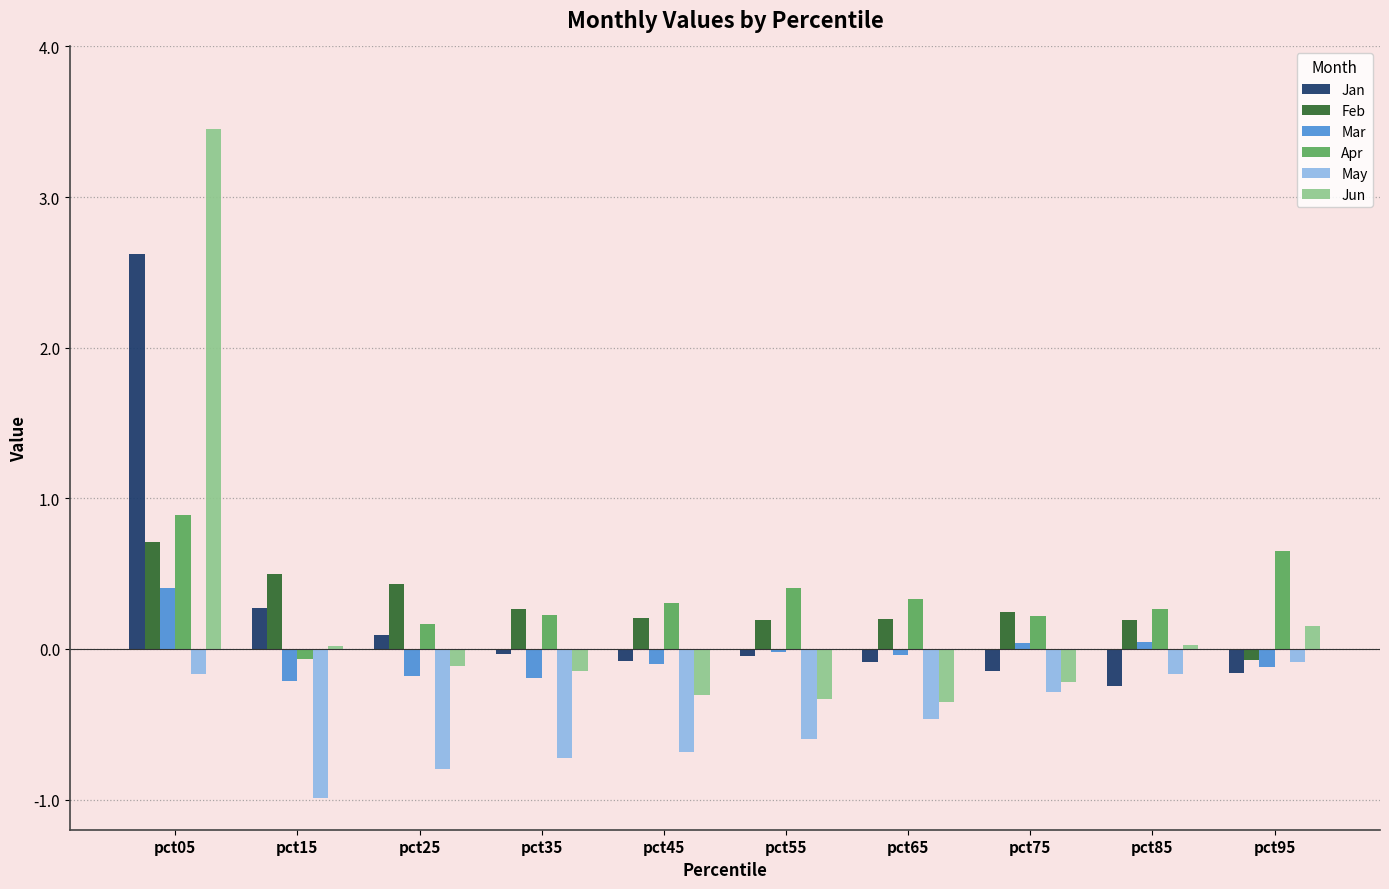

At how many categories does at least one series exceed 3?

1